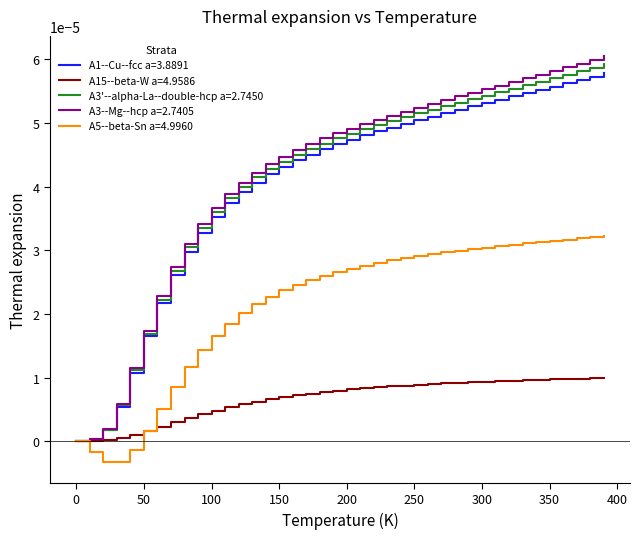

Which series has the largest range (max minus min)?

A3--Mg--hcp a=2.7405